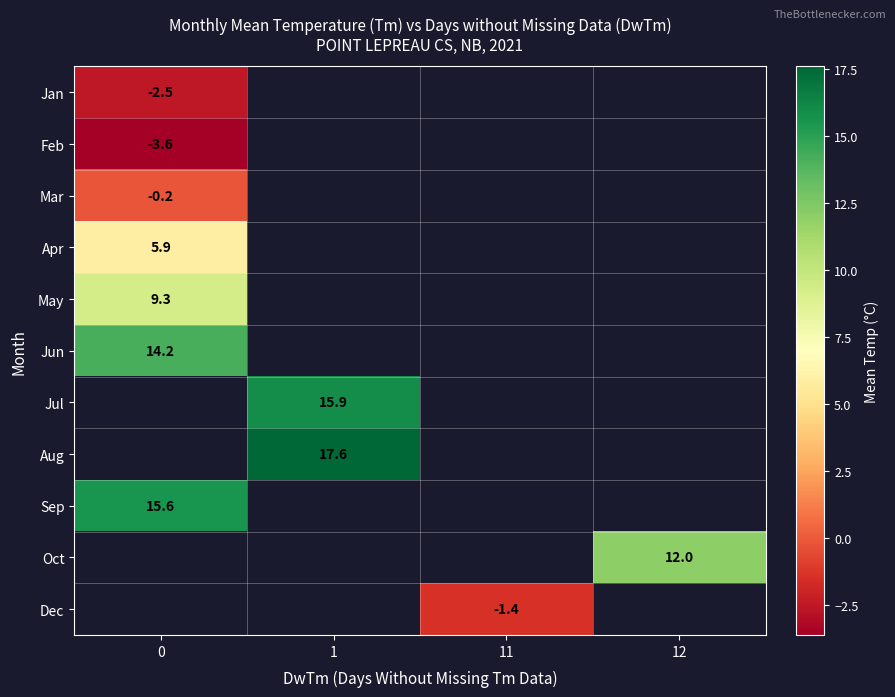

The Sep series shows 15.6 at 0. True or false?

True